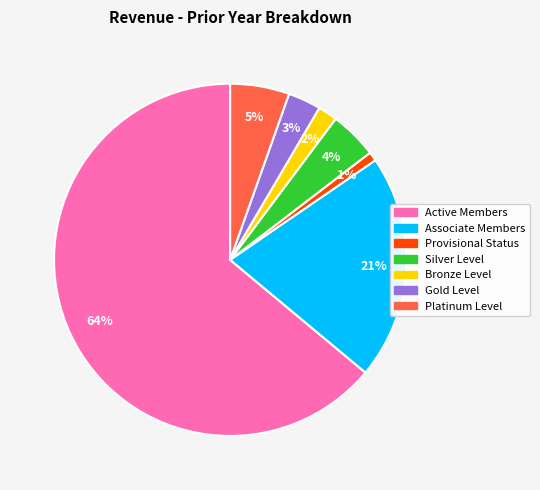

Count the number of slices in the pie.

7